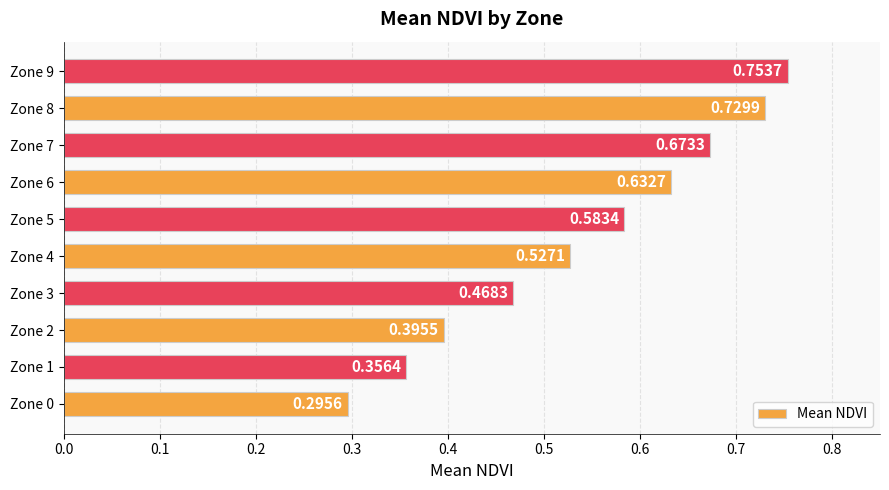

What is the sum of the values at Zone 4 and Zone 8?

1.3